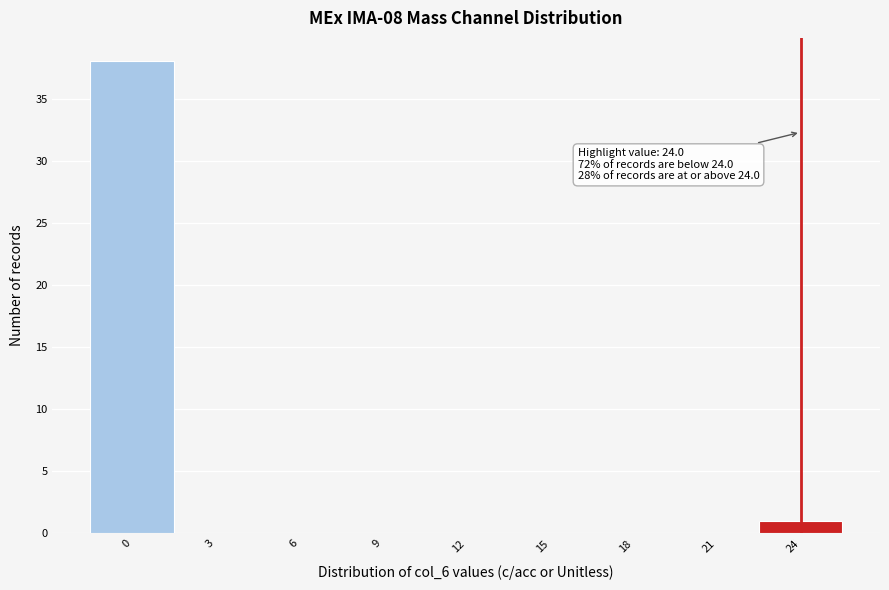

Over which range of the x-axis is the bar tallest?

-1.5 to 1.5